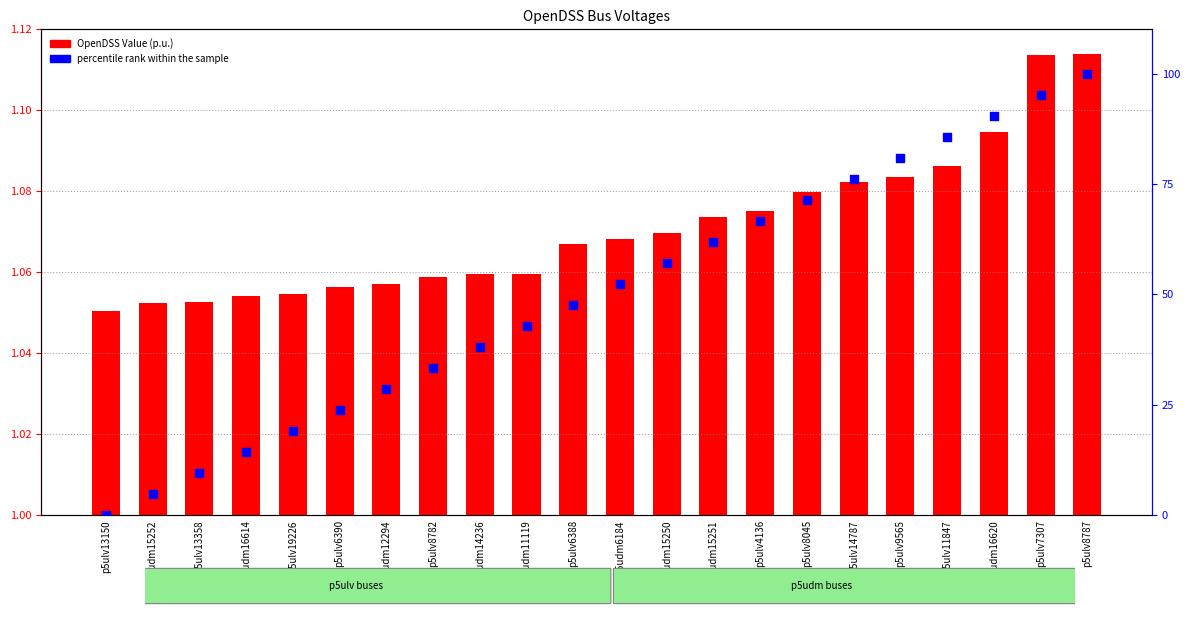

Which series contains the lowest Y value?

percentile rank within the sample